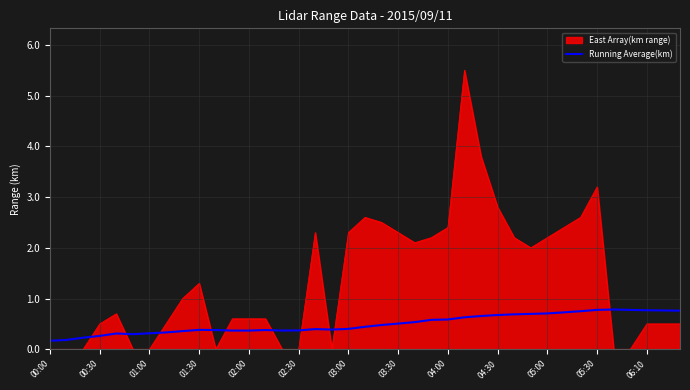

List the series in order of their peak value, lowest first.

Running Average(km), East Array(km range)